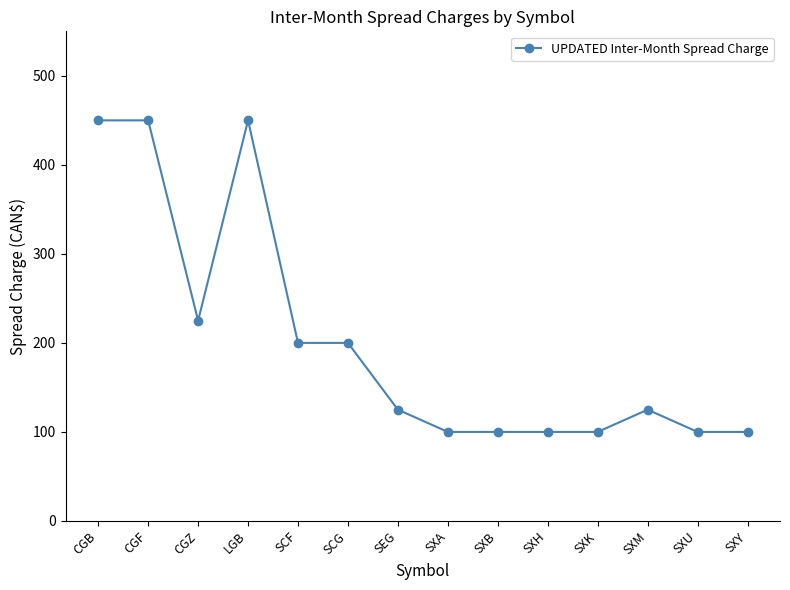

How many categories are shown in the chart?

14